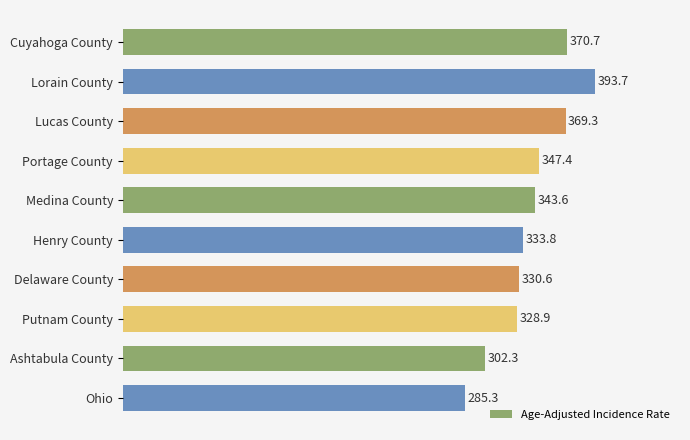

Which has a higher value, Henry County or Ohio?

Henry County